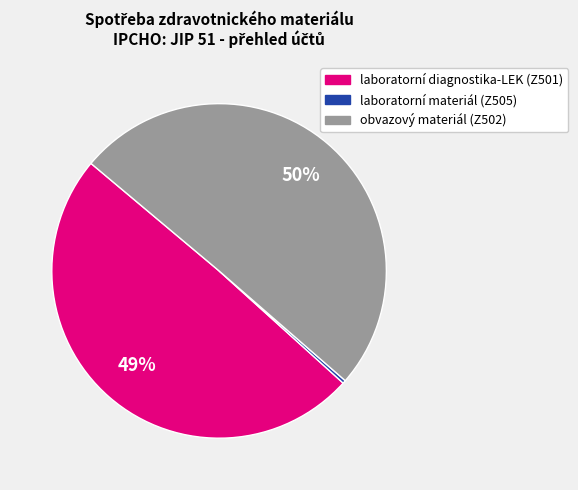

The laboratorní diagnostika-LEK (Z501) slice represents 49% of the pie. True or false?

True